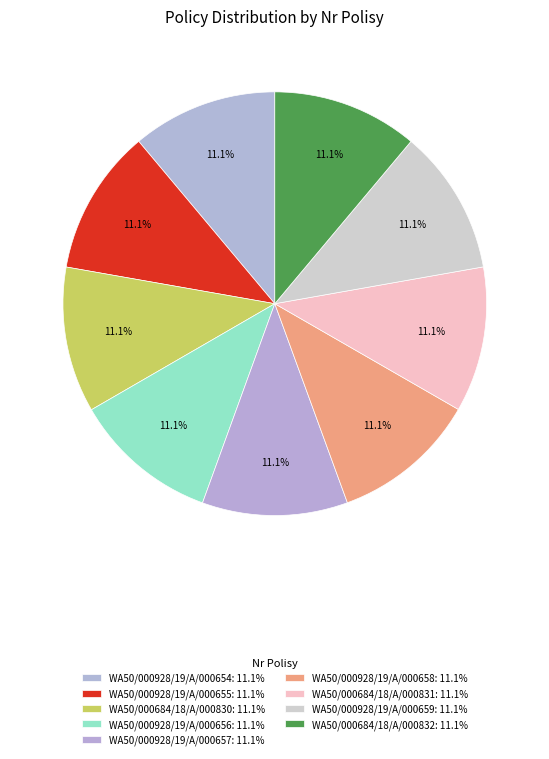

To the nearest percent, what portion does WA50/000928/19/A/000658 represent?

11%